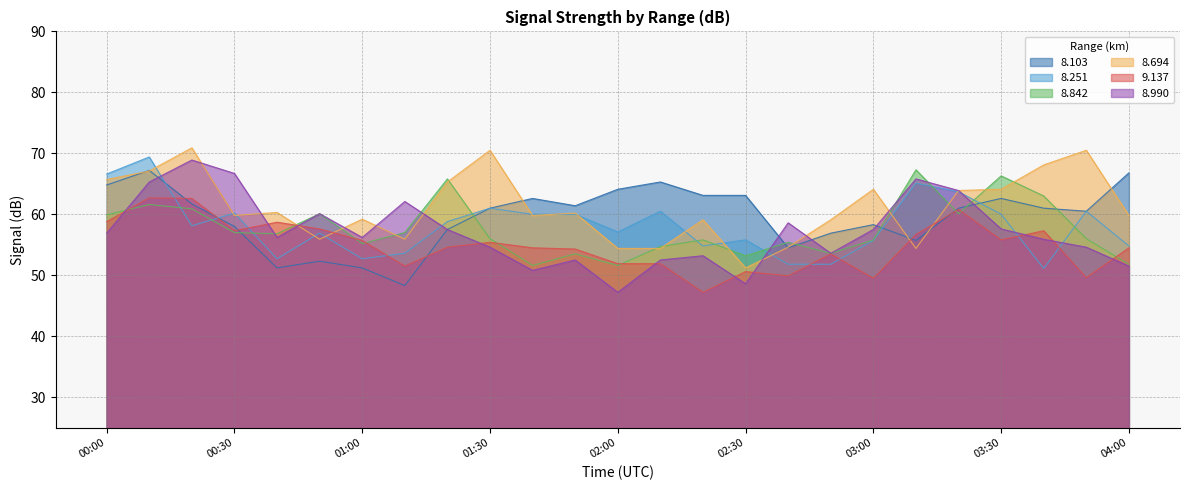

Which series has the widest spread of values?

8.990